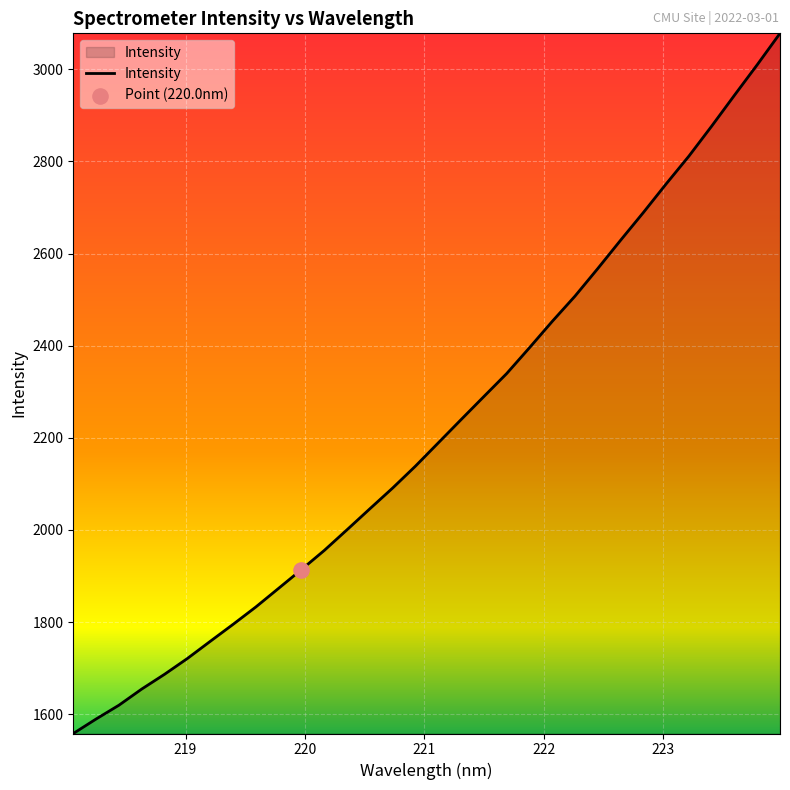

What is the difference between the maximum and minimum values?

1520.1